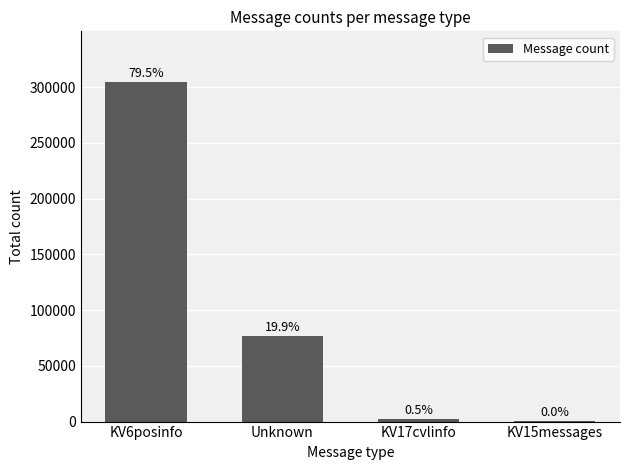

How many values are below 76327?

2